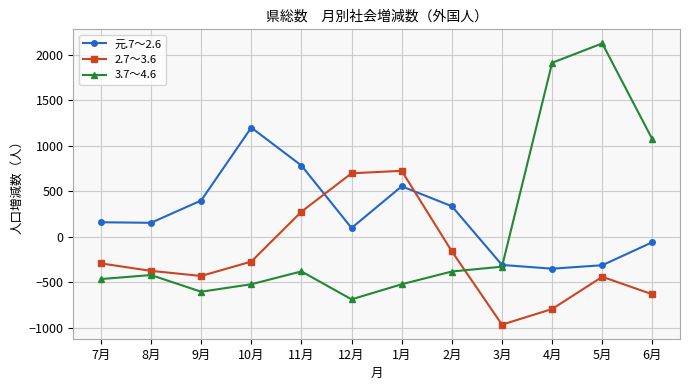

At how many categories does at least one series exceed 528?

7